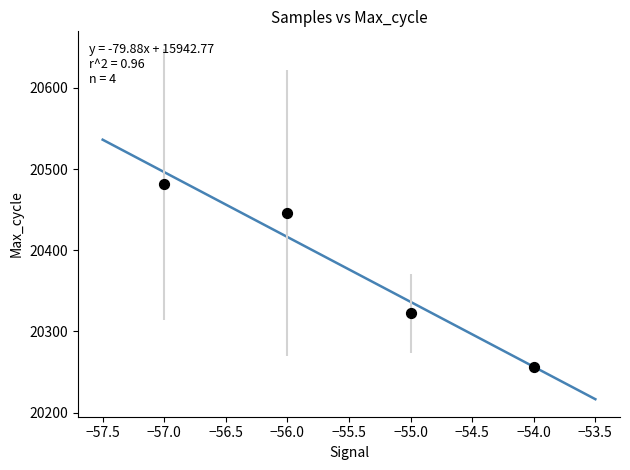

What Y value in the scatter plot is closest to 20368?

20322.3